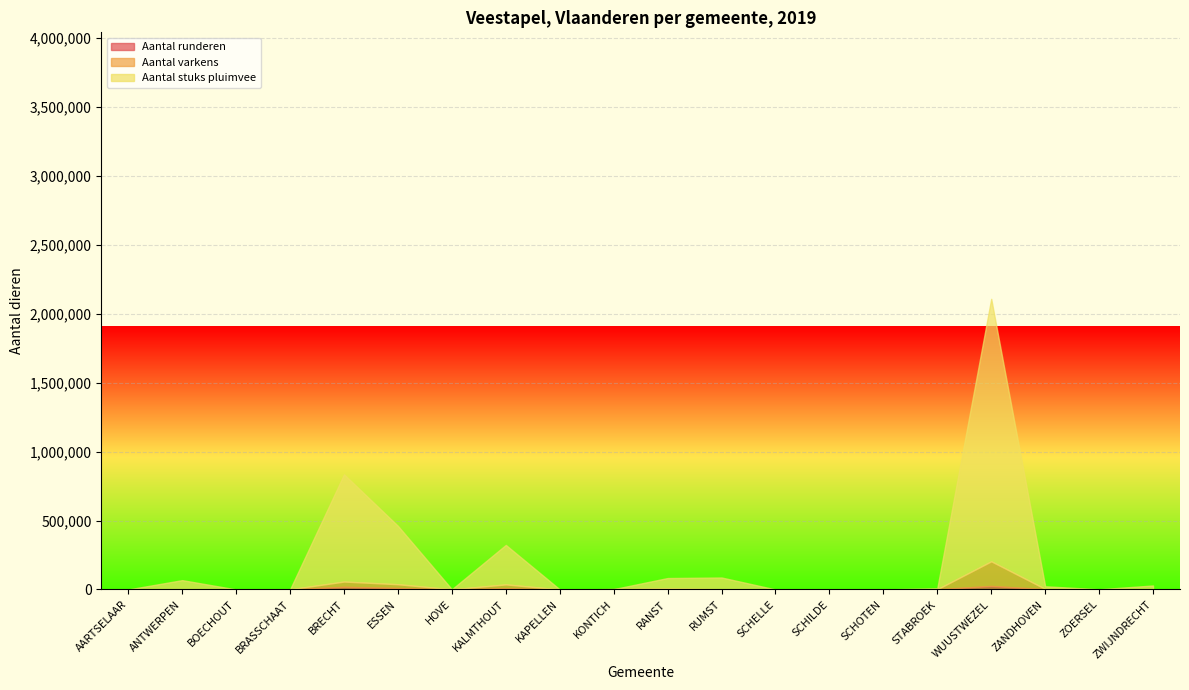

Where is the first local minimum for Aantal varkens?

HOVE